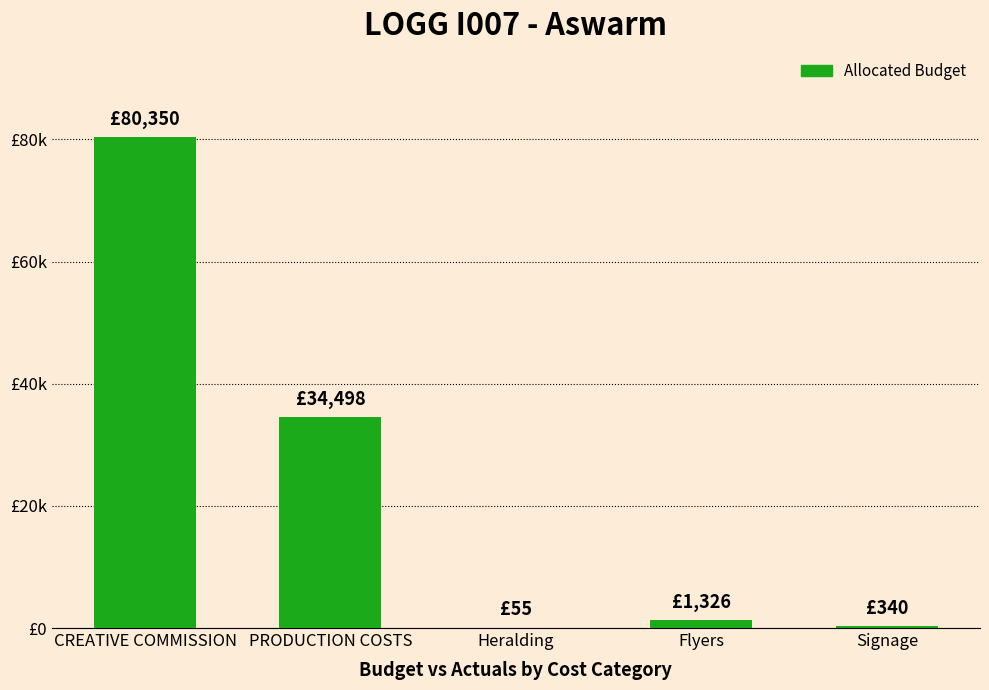

List the labels in order of value, largest first.

CREATIVE COMMISSION, PRODUCTION COSTS, Flyers, Signage, Heralding